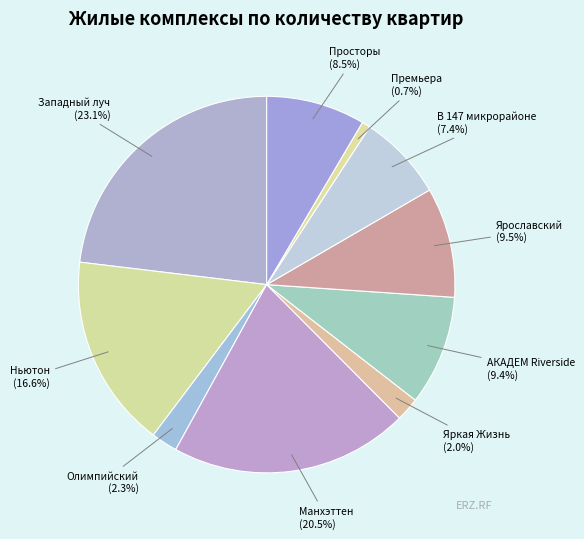

Does any single category account for the majority?

No